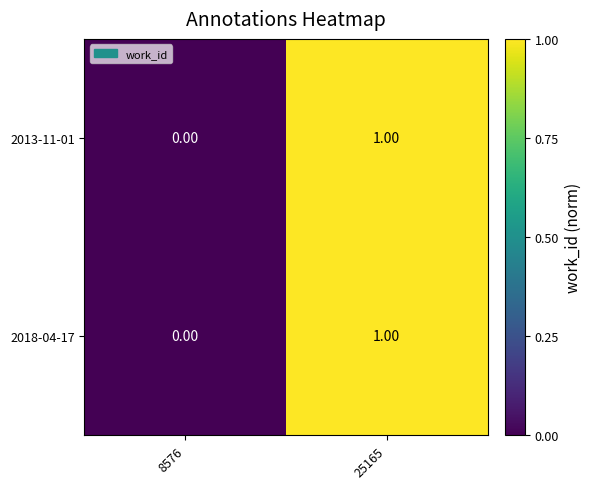

Rank the categories by 2018-04-17 value from highest to lowest.

25165, 8576